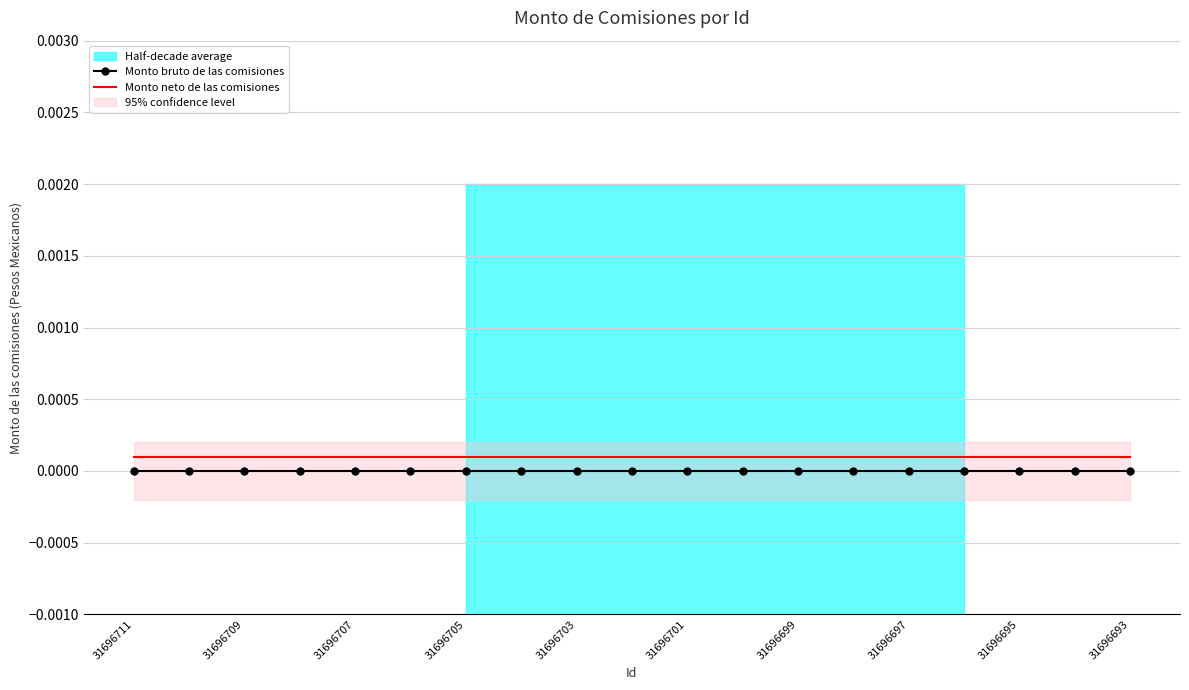

The Monto bruto de las comisiones series shows 0.0 at 31696693. True or false?

True